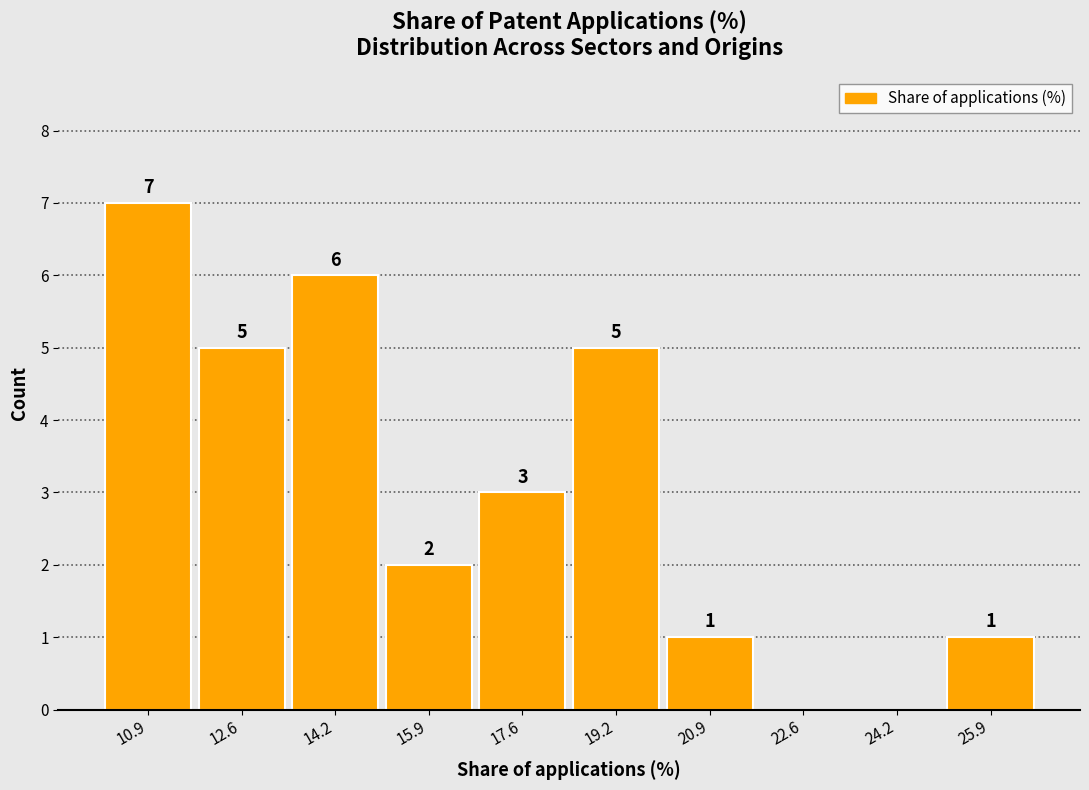

Which range on the x-axis has the tallest bar?

10.0 to 11.8